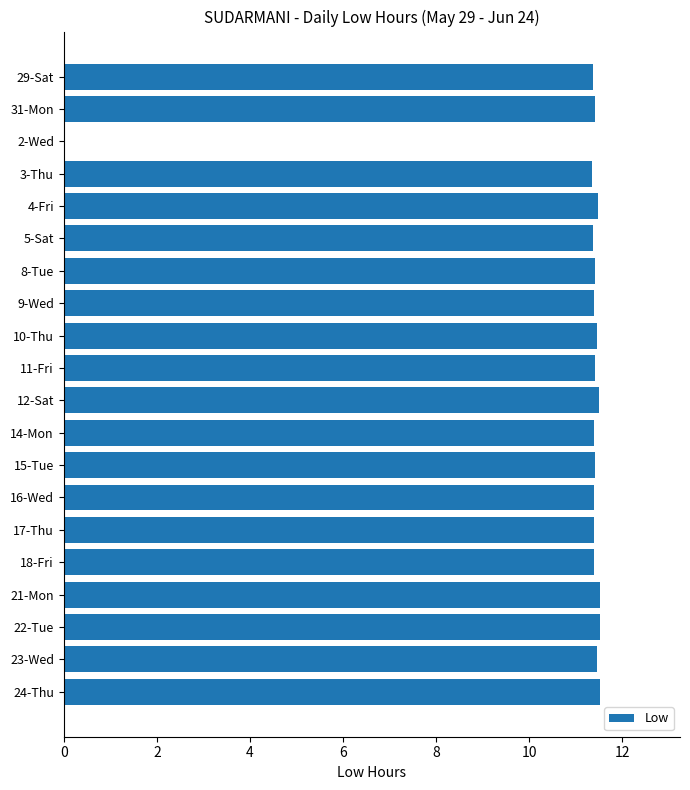

What is the sum of all values?

217.1